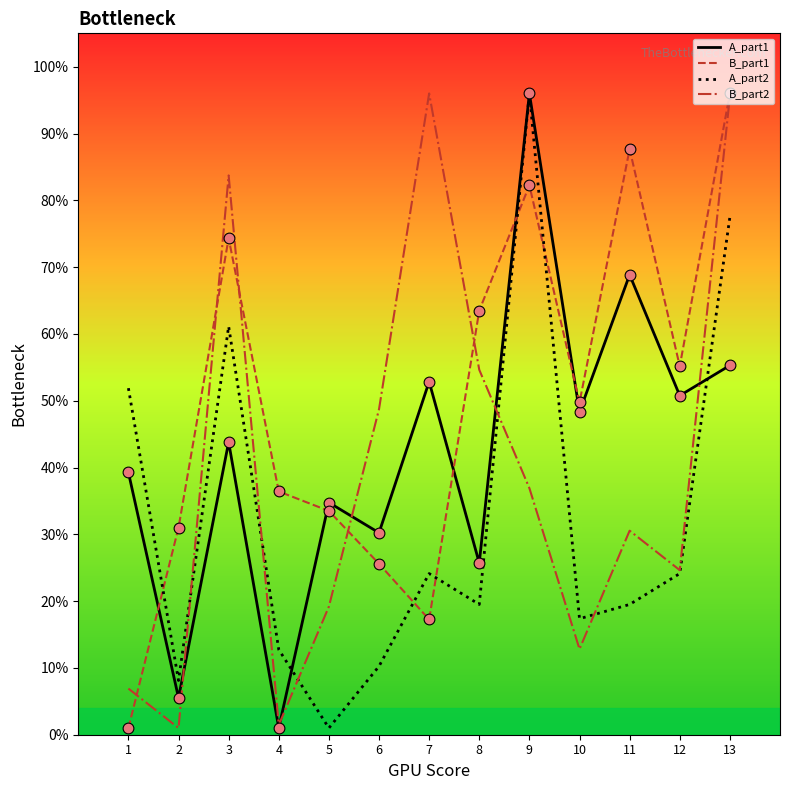

Is the value of B_part1 at 13 greater than the value of A_part2 at 11?

Yes